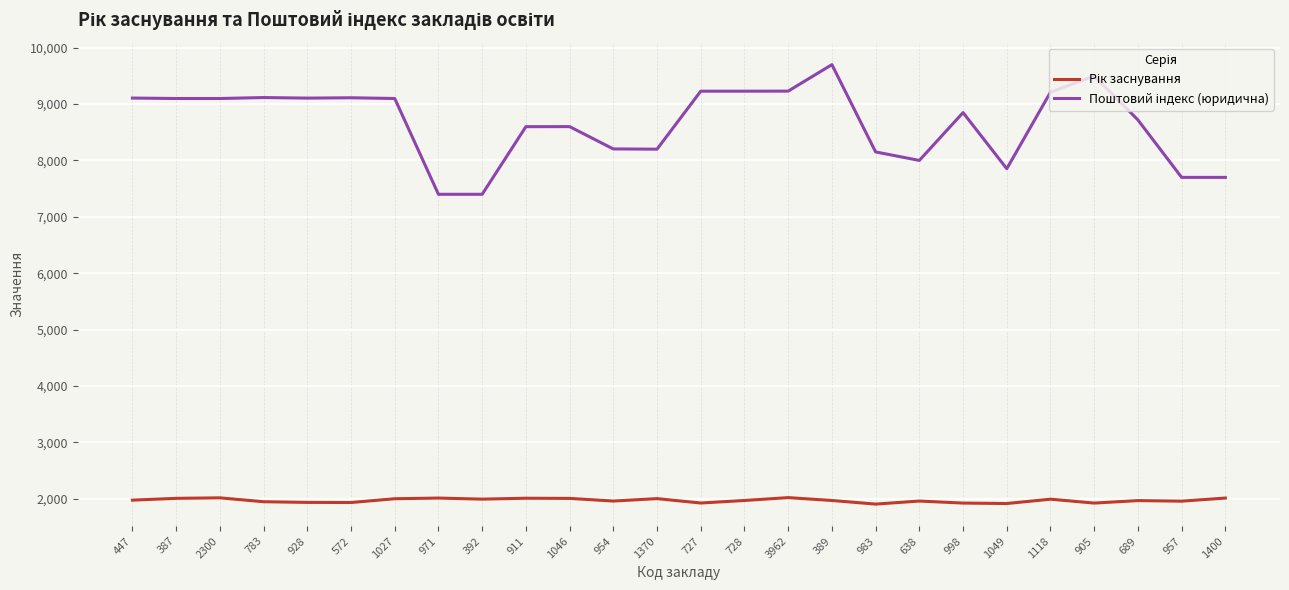

At which category is the sum across all series the highest?

389